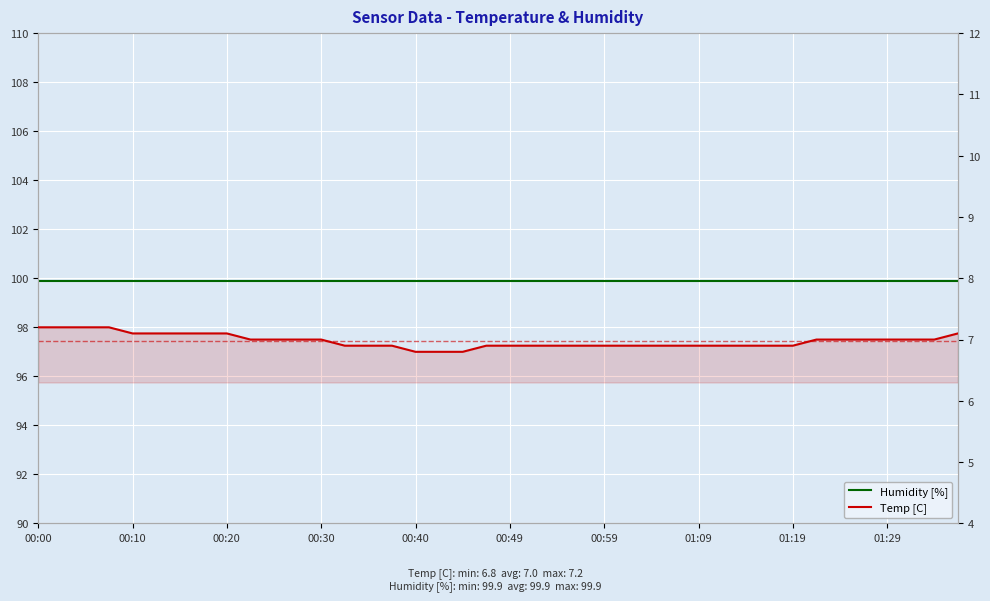

What is the approximate value of Humidity [%] at 00:20?

99.9